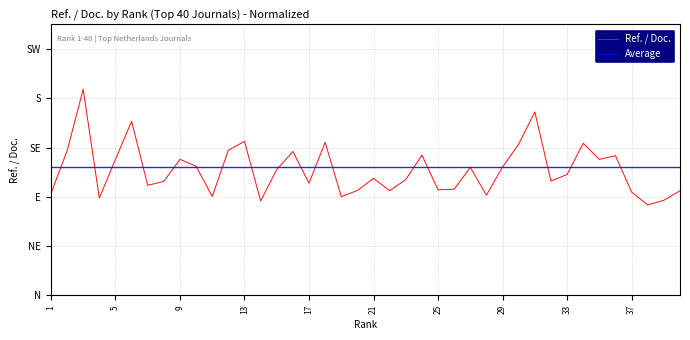

Rank the series by their maximum value, from highest to lowest.

Ref. / Doc., Average